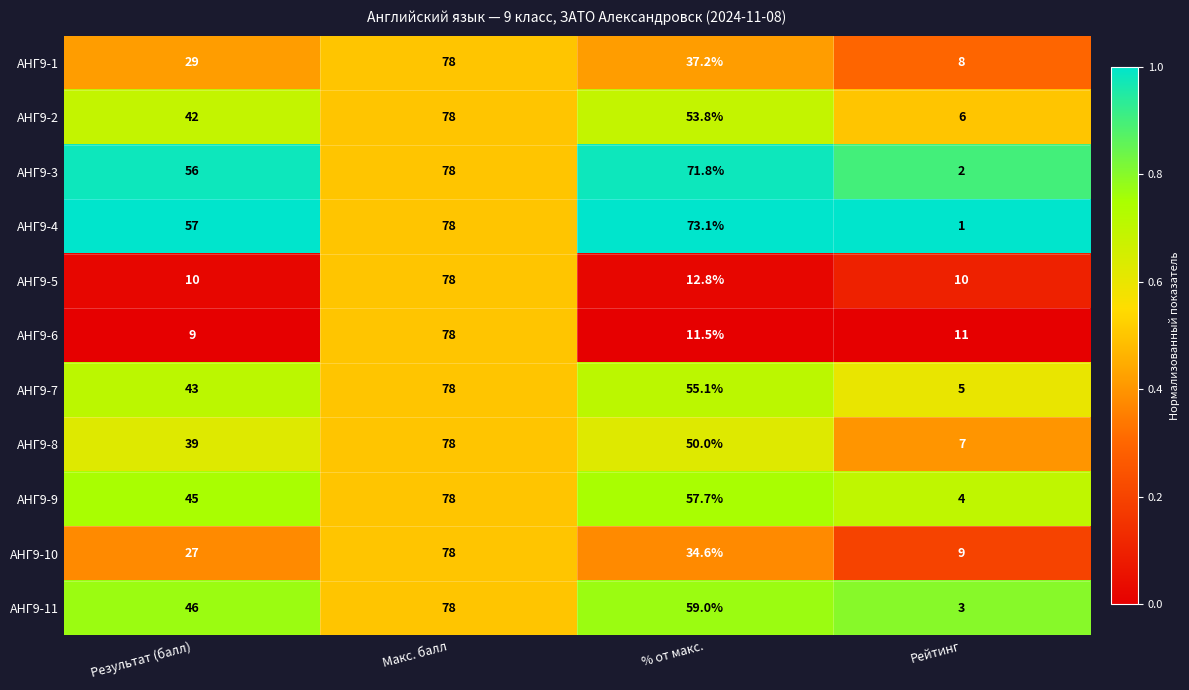

What is the maximum value shown in the chart?

78.0